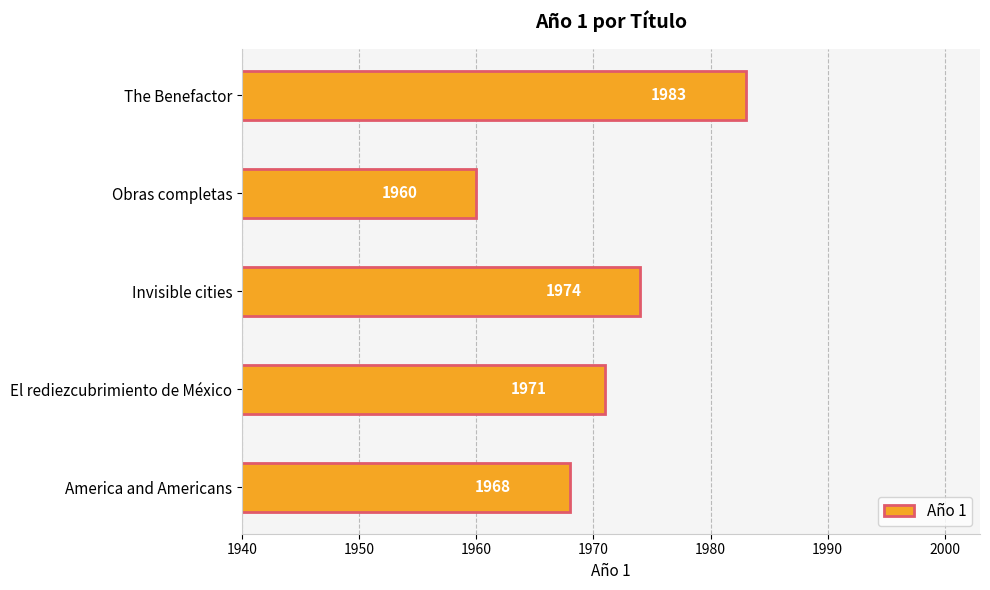

What is the minimum value shown in the chart?

1960